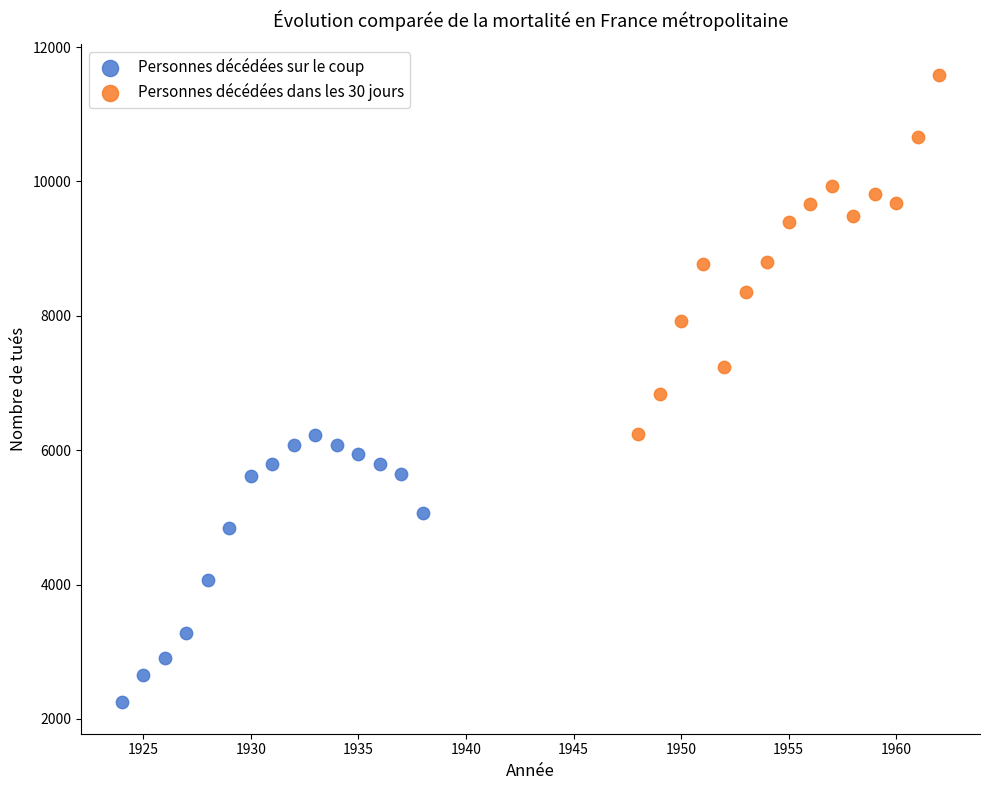

Which series has the widest spread of Y values?

Personnes décédées dans les 30 jours